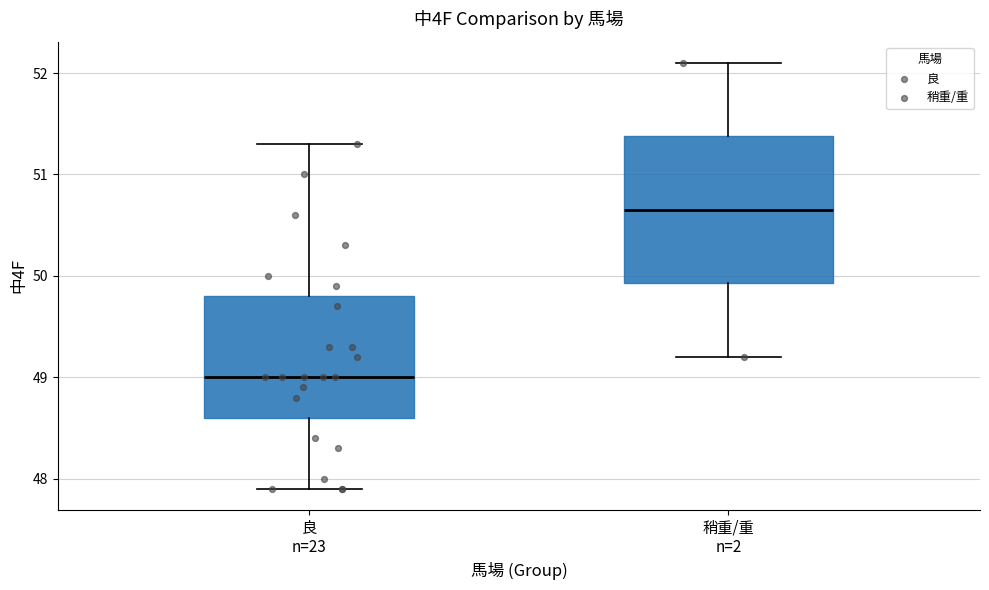

Which box is the tallest, from its lower edge to its upper edge?

稍重/重 n=2